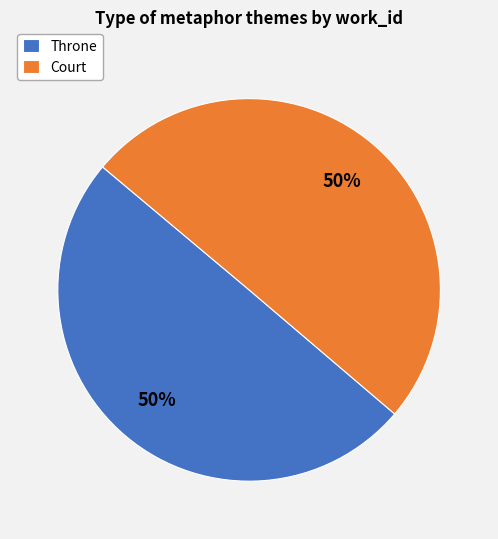

Approximately how many times larger is the value at Throne compared to Court?

1.0